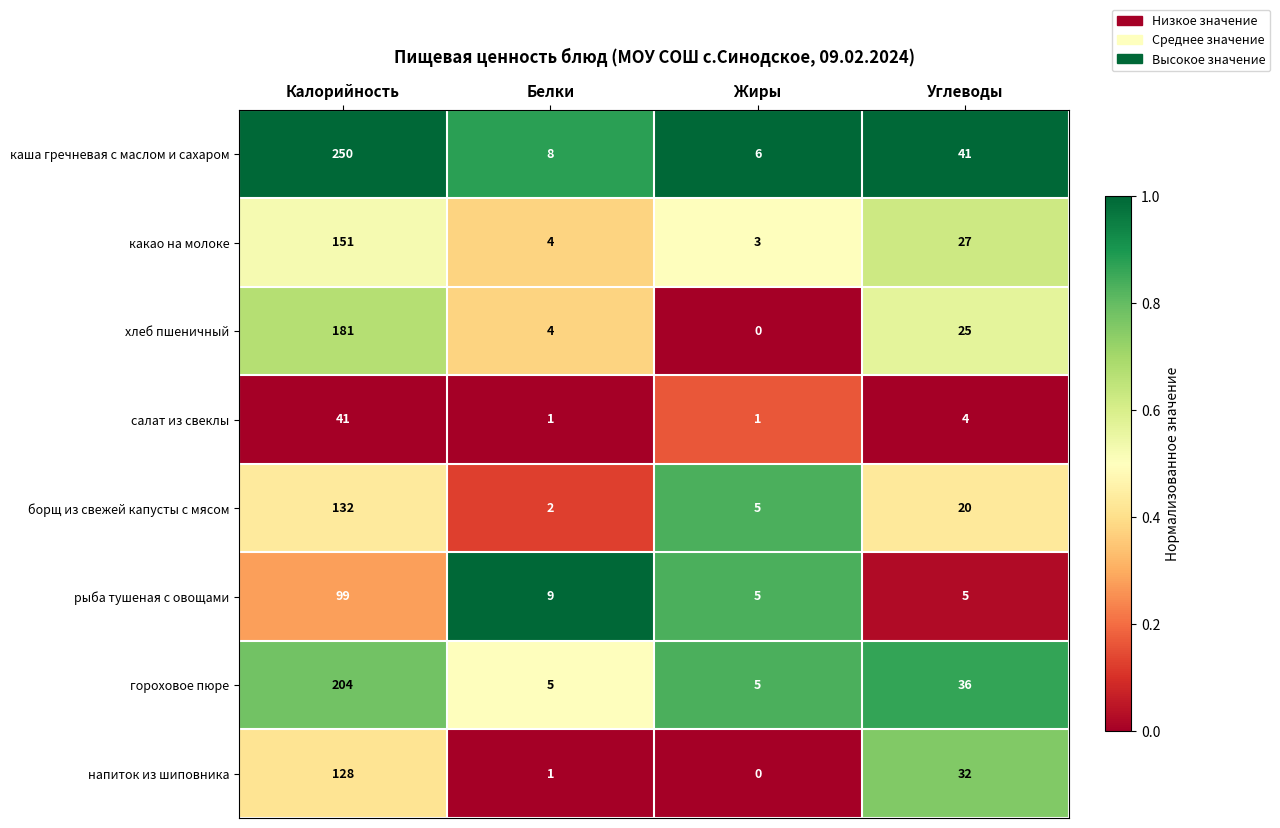

Rank the series by their maximum value, from highest to lowest.

каша гречневая с маслом и сахаром, гороховое пюре, хлеб пшеничный, какао на молоке, борщ из свежей капусты с мясом, напиток из шиповника, рыба тушеная с овощами, салат из свеклы